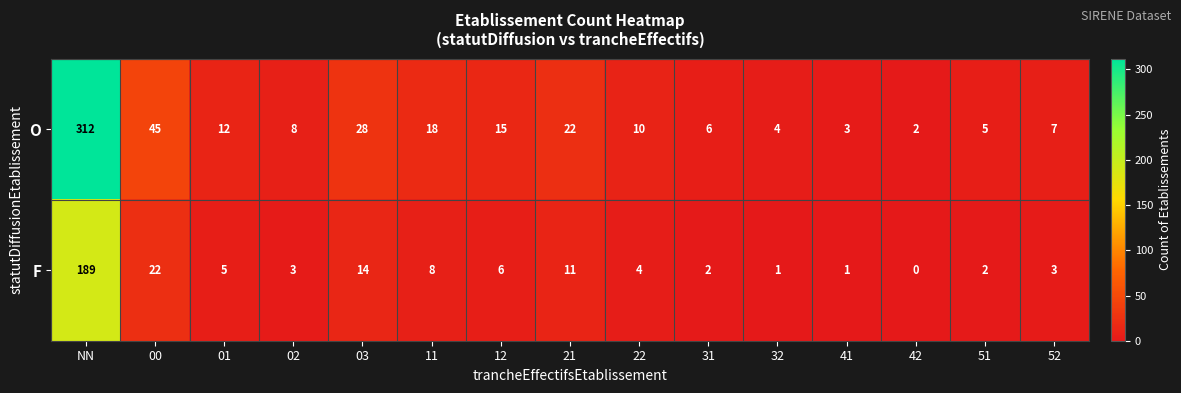

At NN, list the series in order from largest to smallest.

O, F